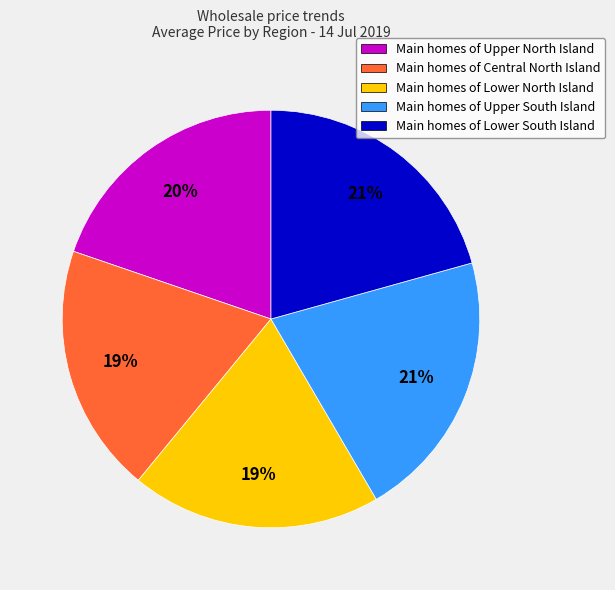

What percentage is the Main homes of Central North Island slice, to the nearest percent?

19%